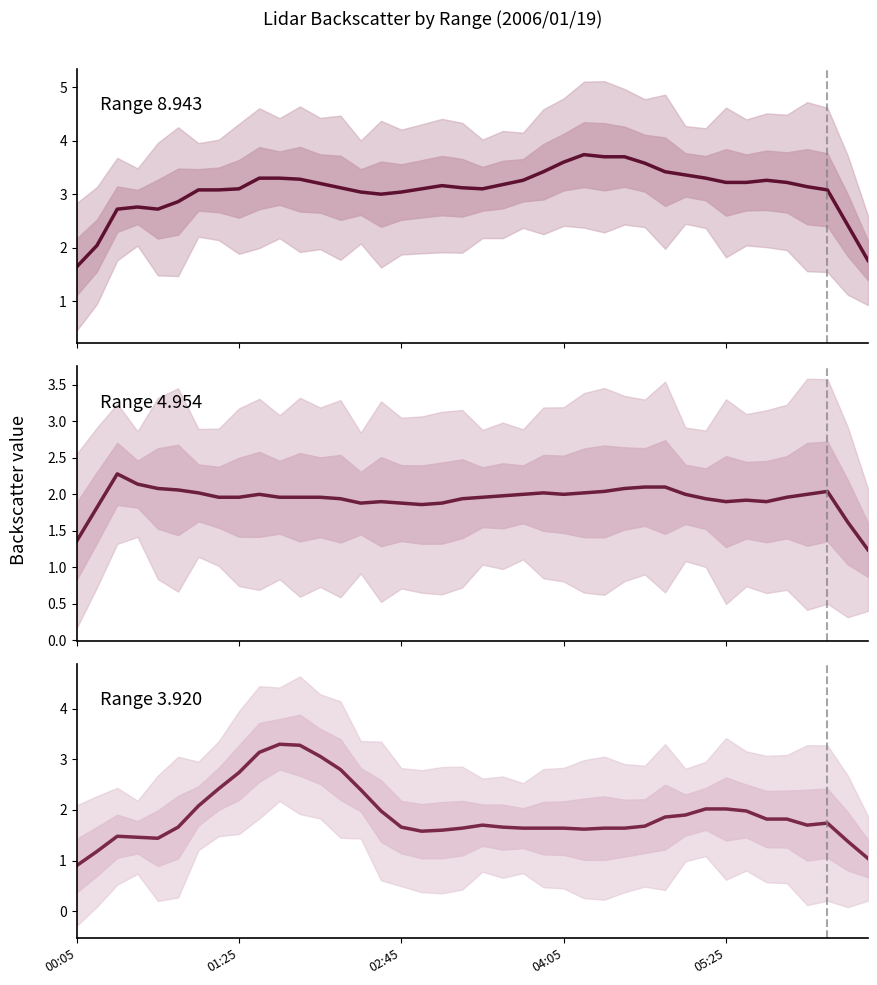

What is the label of the 25th point from the left?

2006/01/19 04:05